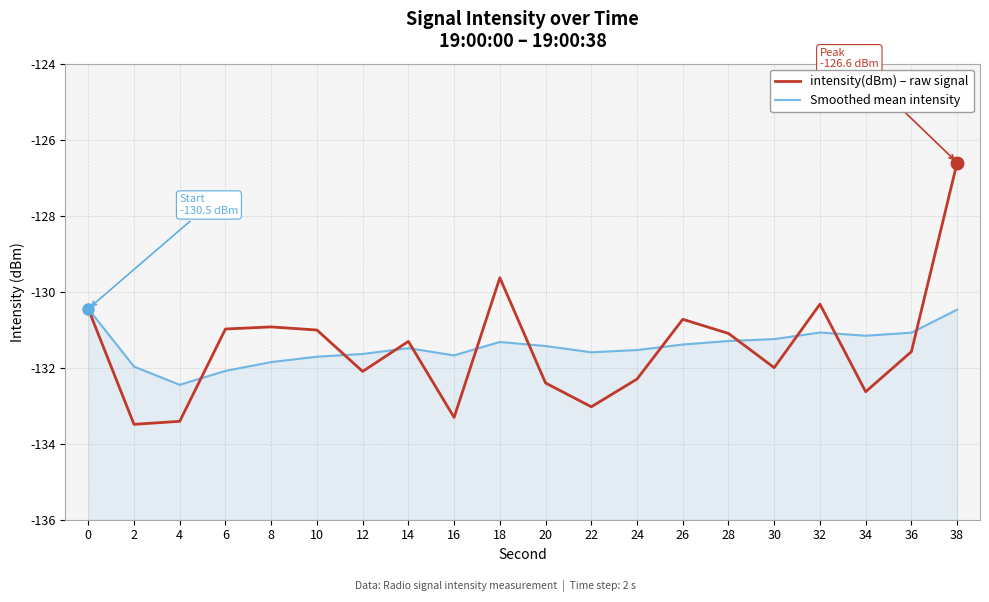

At which category does intensity(dBm) – raw signal reach its first local valley?

2